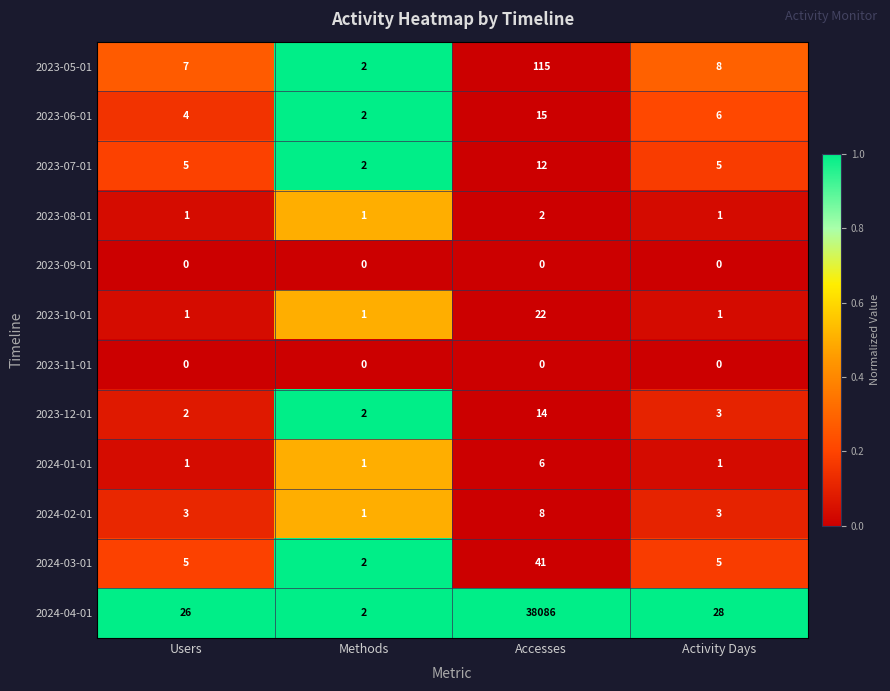

Which category has the highest value across all series?

Accesses